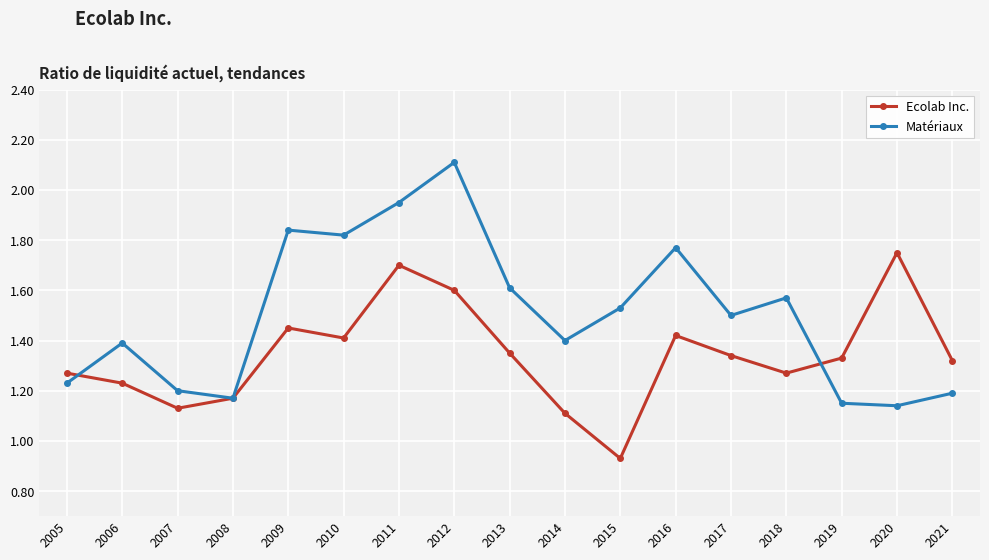

The value of Matériaux at 2017 is 1.5. True or false?

True